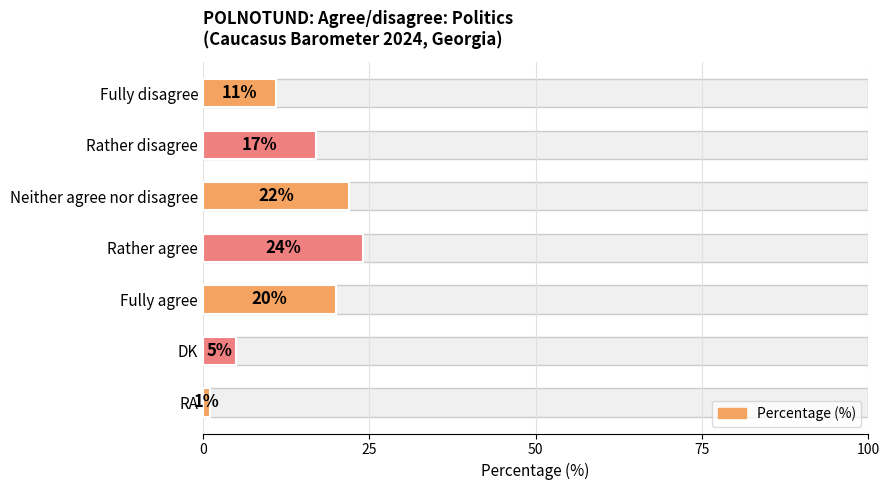

Reading left to right, what are all the values shown in this chart?

11	17	22	24	20	5	1